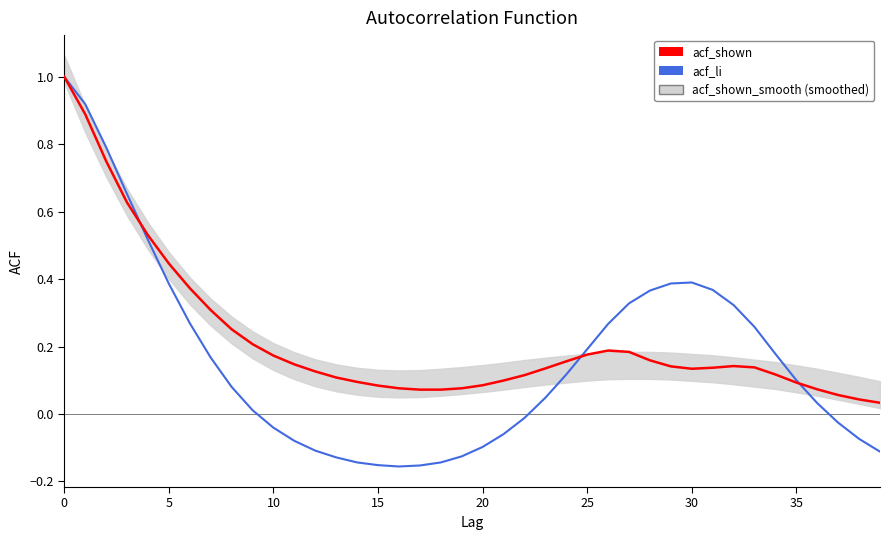

True or false: acf_li and acf_shown intersect in this chart.

True